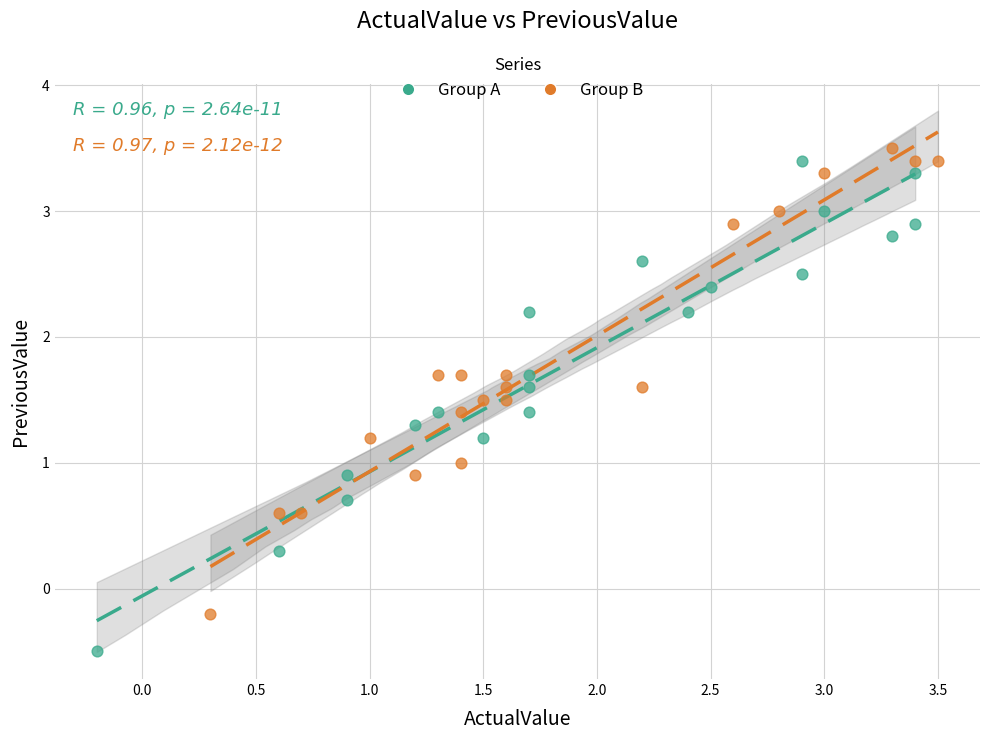

What are all the series names shown in the legend?

Group A, Group B